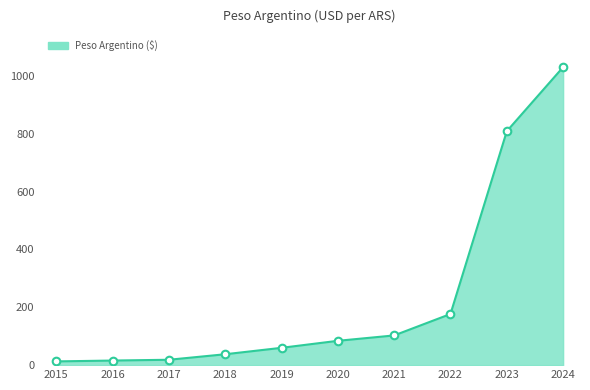

Which series has the largest total across all categories?

Peso Argentino ($) line